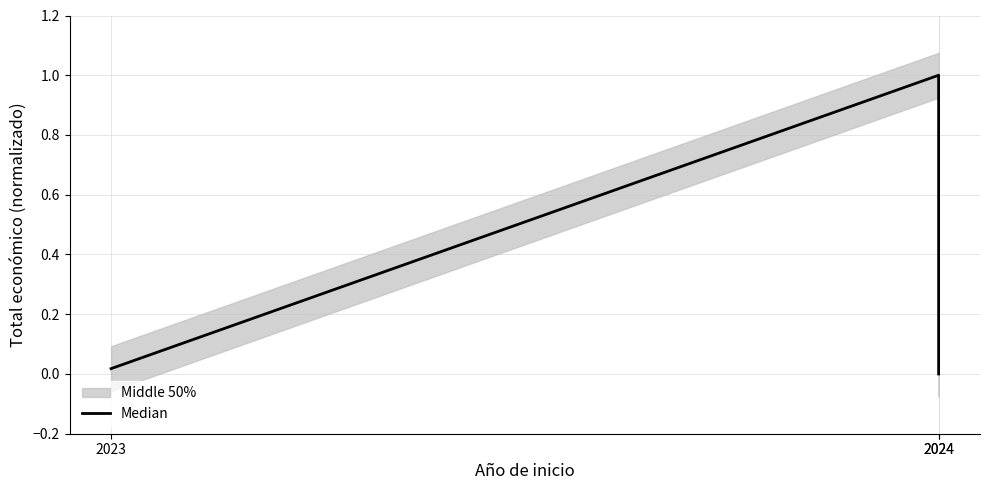

Which category has the highest value across all series?

2024